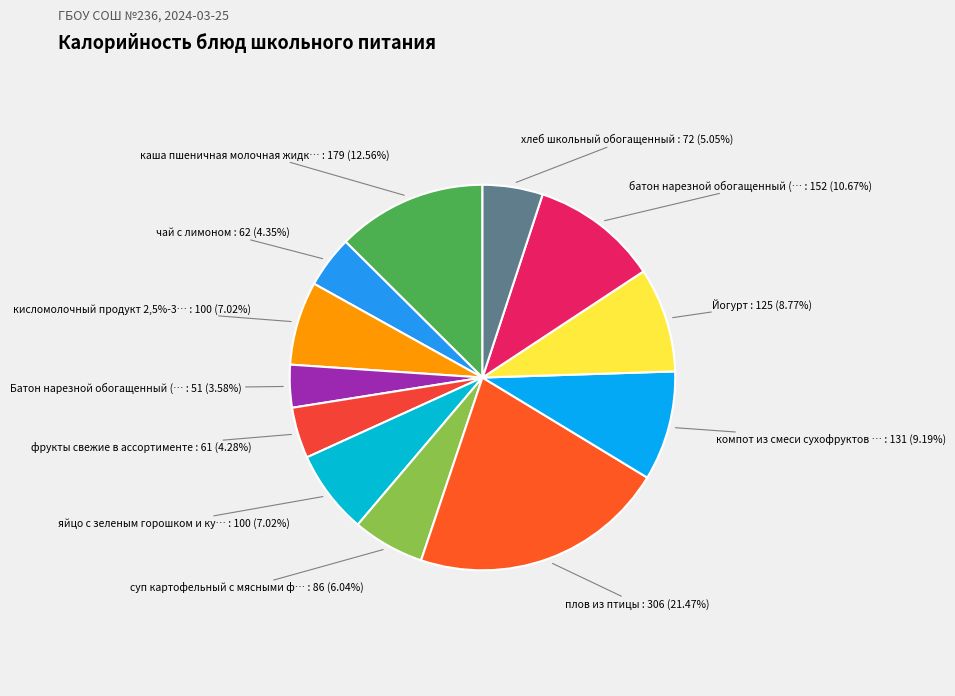

How many slices are in this pie chart?

12